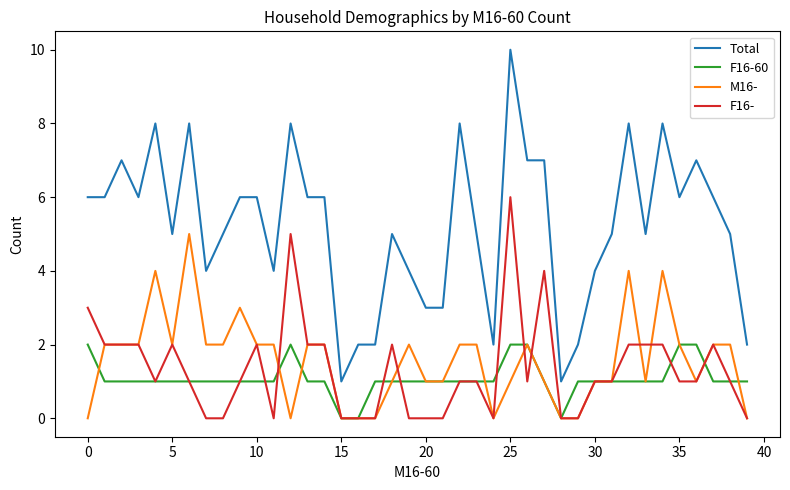

Is this an area chart (filled region under the line)?

No